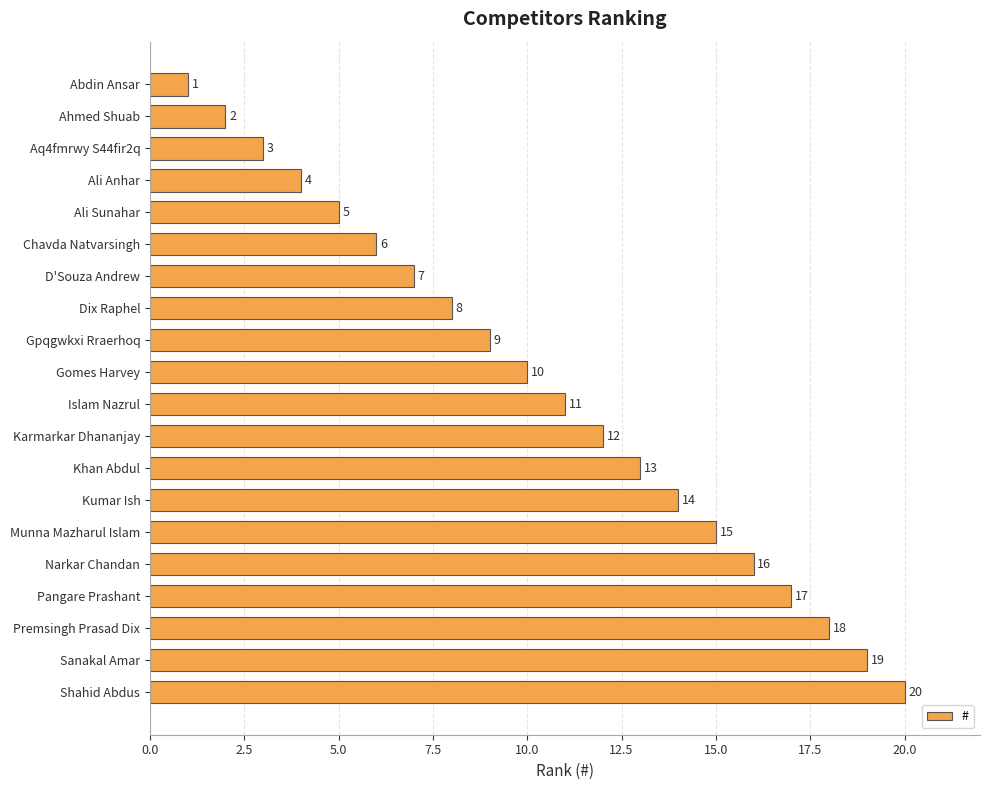

Where is the data nearest to the value 10?

Gomes Harvey